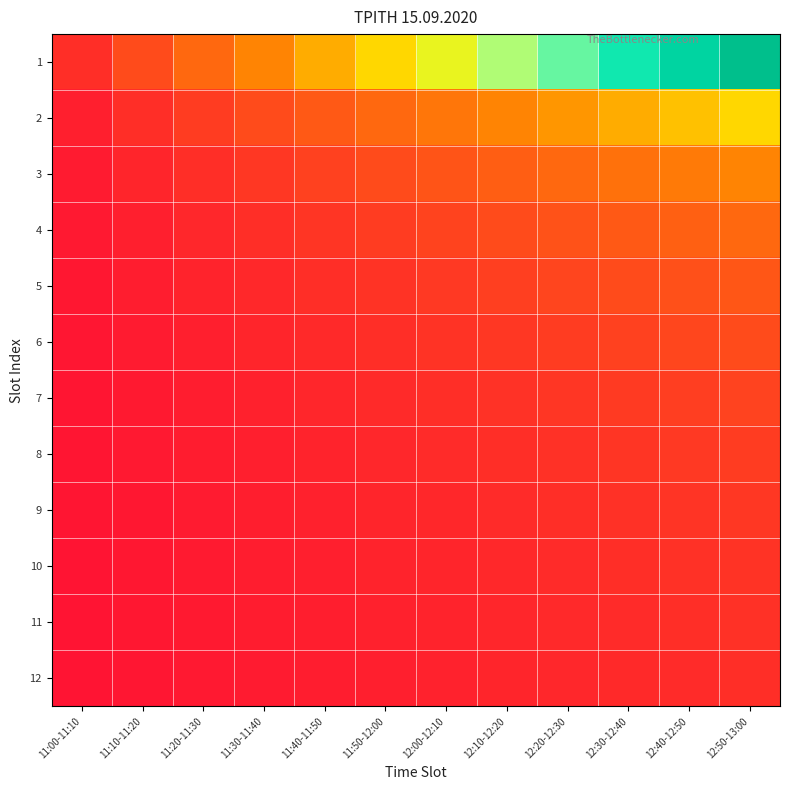

Which series has the largest range (max minus min)?

1